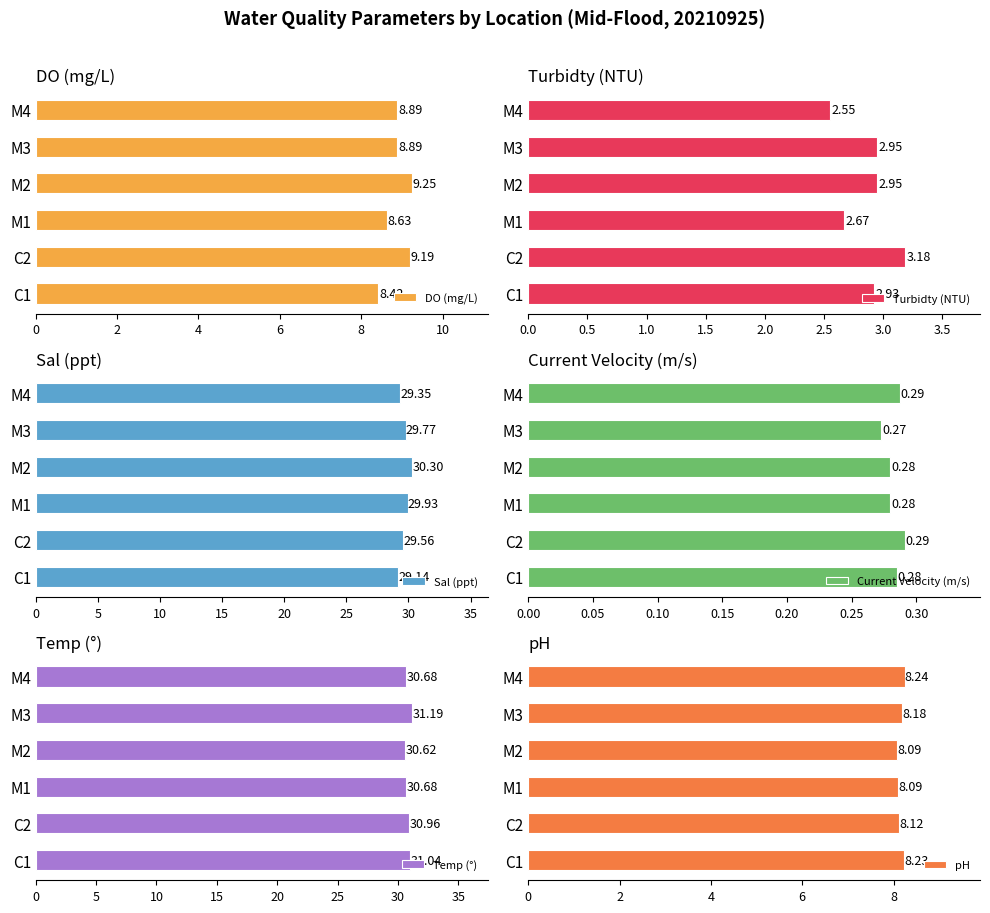

At which label does Current Velocity (m/s) reach its minimum?

M3